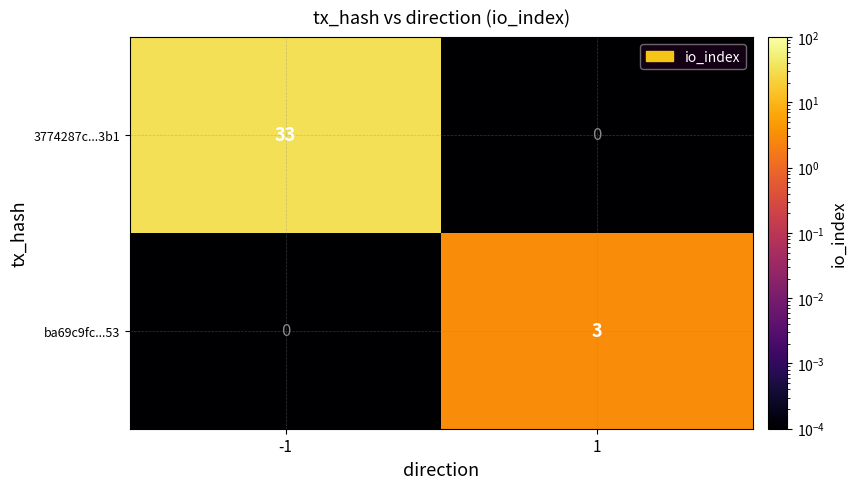

At which category is the sum across all series the highest?

-1